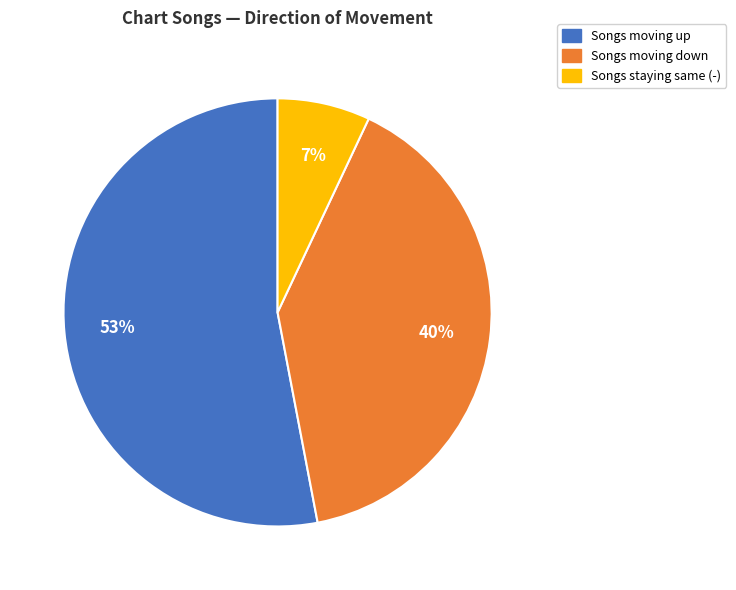

Count the number of slices in the pie.

3